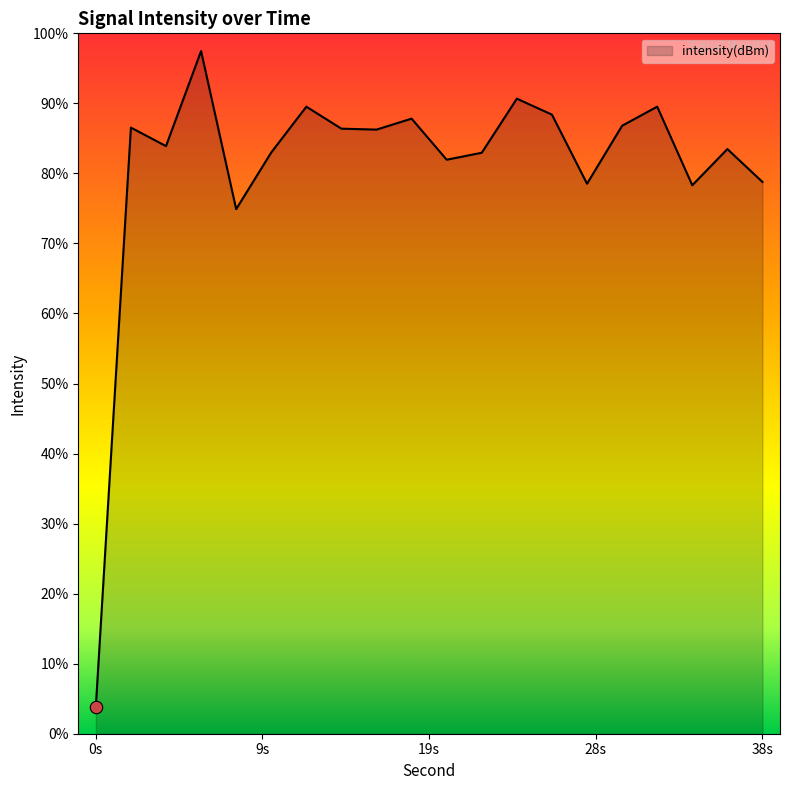

Between 4 and 28, which is larger?

4